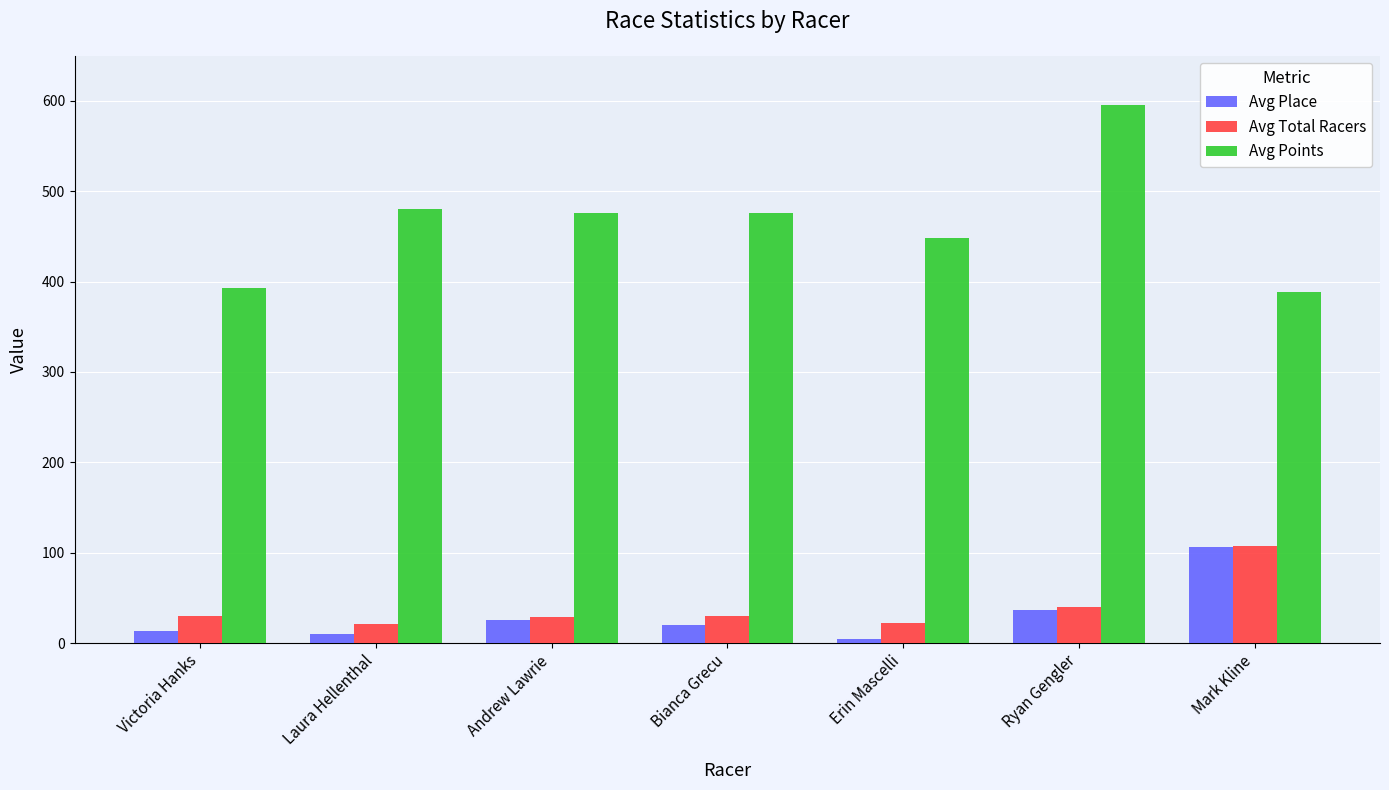

What is the spread (max minus min) of values at Andrew Lawrie?

450.0